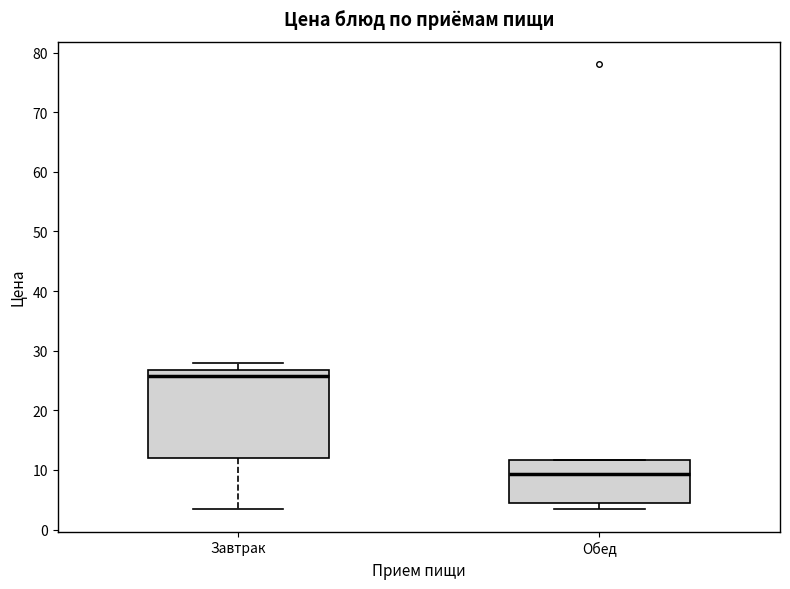

Reading left to right, transcribe this box plot: for each box, give where its median line is, the range the box spans, and where its two whiskers end, as read against the y-axis. The values are not printed on the chart, so give them approximately, as read against the axis.

Завтрак: median 26, box 12 to 27, whiskers 3 to 28
Обед: median 9, box 5 to 12, whiskers 3 to 12